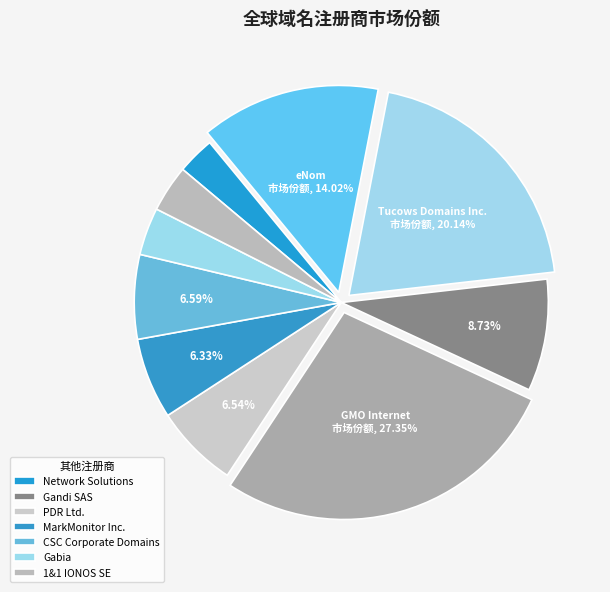

To the nearest percent, what is the difference between the largest and smallest slice percentages?

24%